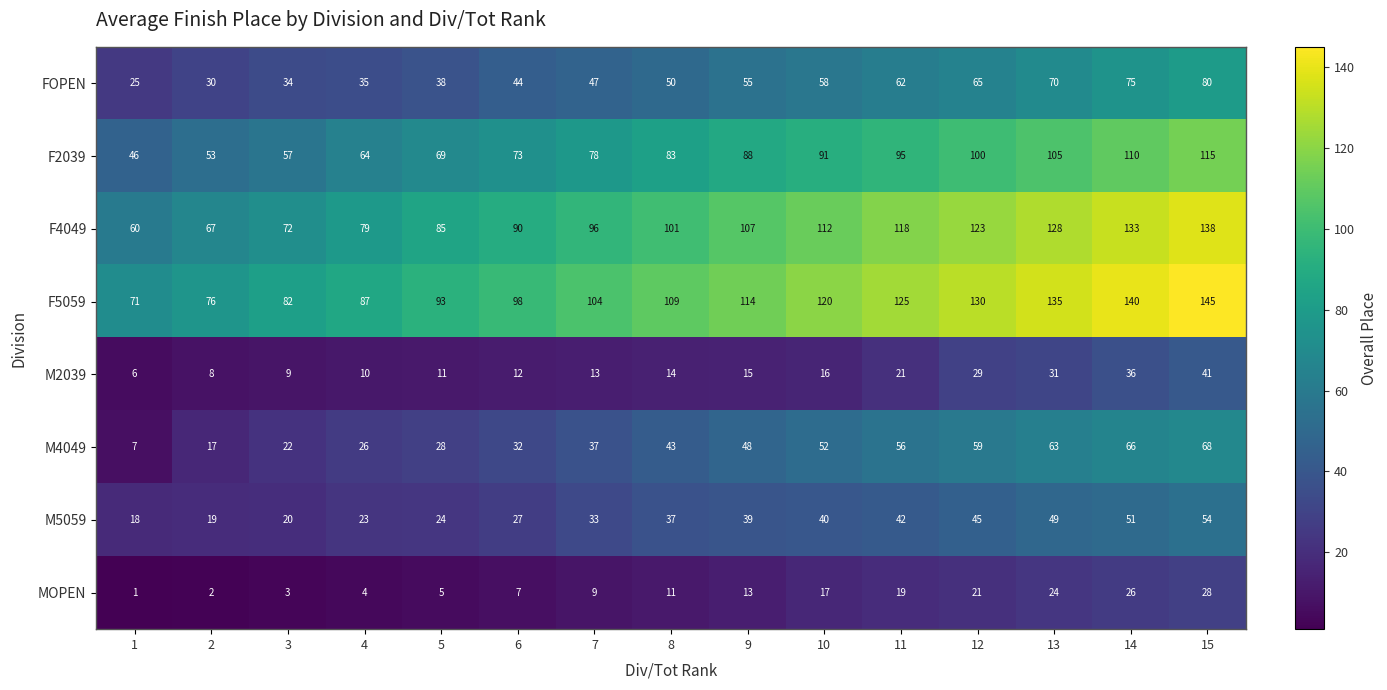

What is the difference between the F5059 values at 6 and 12?

32